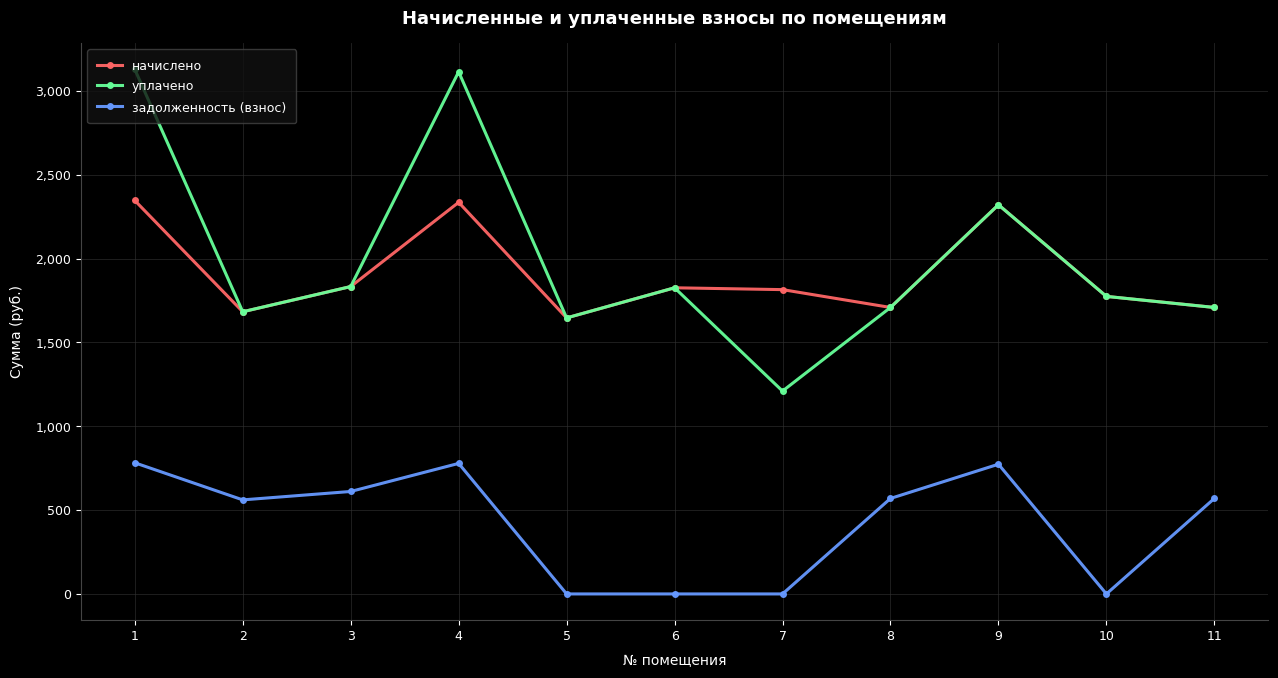

True or false: уплачено has a value of 753.2 at 7.

False